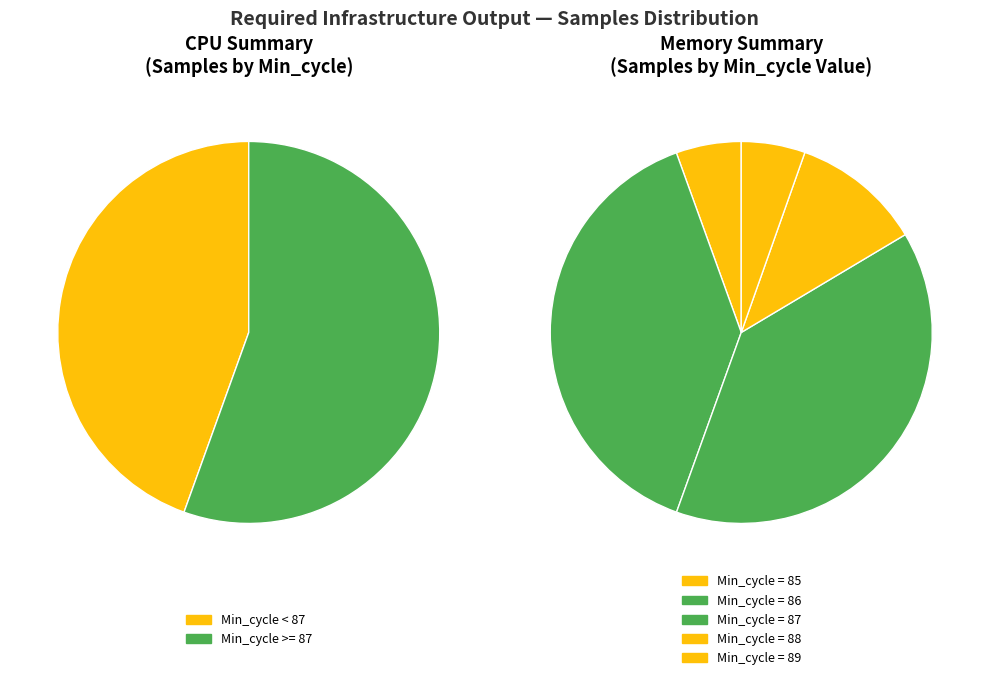

To the nearest percent, what portion does 86 represent?

5%